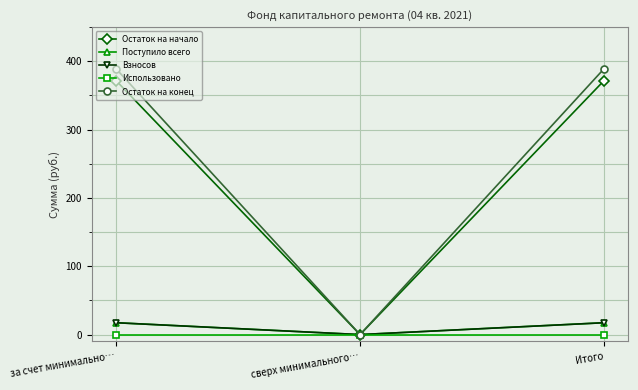

Reading left to right, what are all the values shown in this chart?

Остаток на начало: за счет минимально…=371.9	сверх минимального…=0.0	Итого=371.9
Поступило всего: за счет минимально…=17.4	сверх минимального…=0.0	Итого=17.4
Взносов: за счет минимально…=17.4	сверх минимального…=0.0	Итого=17.4
Использовано: за счет минимально…=0.0	сверх минимального…=0.0	Итого=0.0
Остаток на конец: за счет минимально…=389.2	сверх минимального…=0.0	Итого=389.2